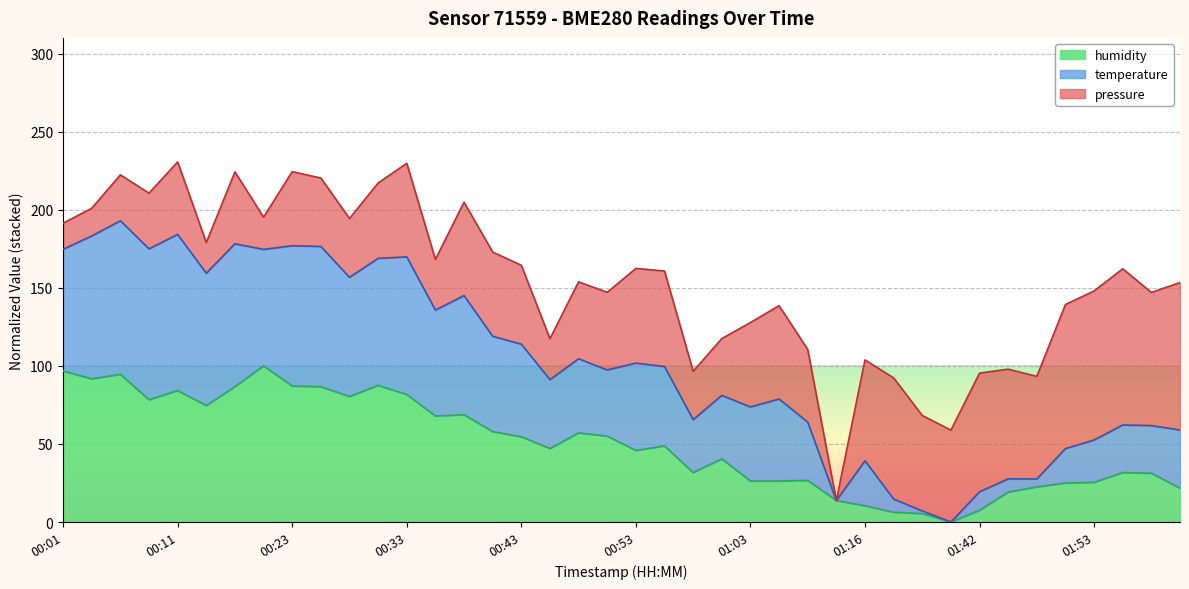

What is the value of the temperature point at the 13th from the left?

169.8